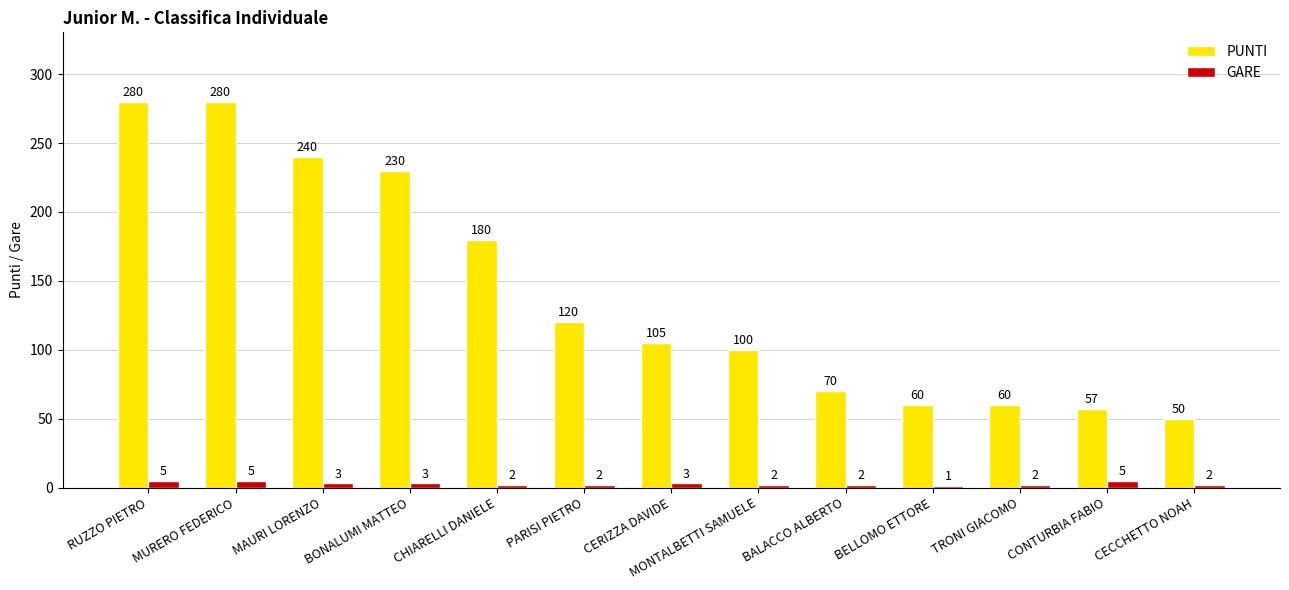

Is it true that PUNTI equals 280 at RUZZO PIETRO?

True